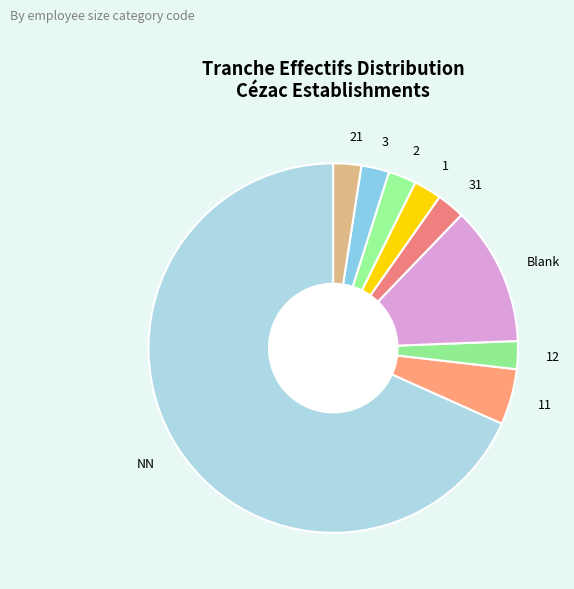

True or false: 31 accounts for 2% of the total.

True